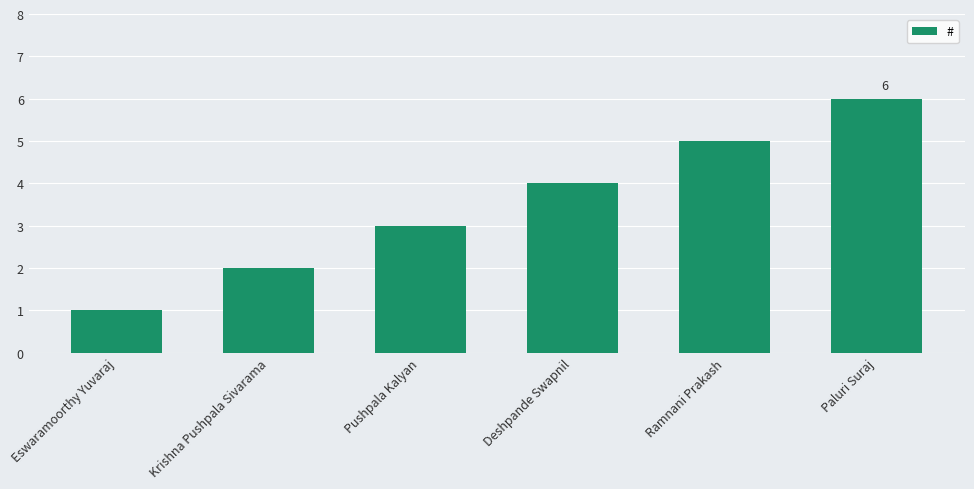

True or false: the data shows 6 at Deshpande Swapnil.

False